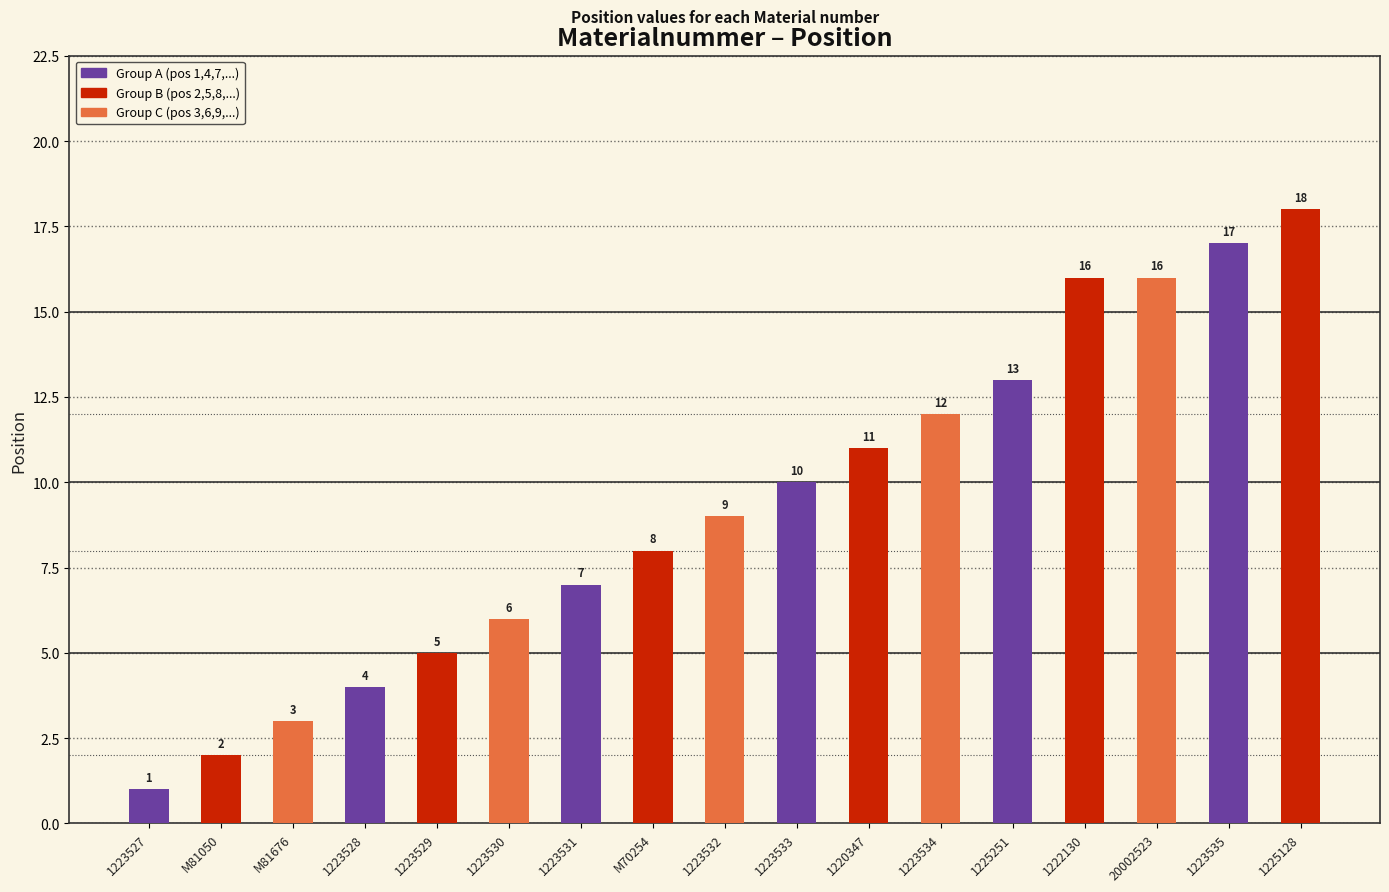

The chart shows a value of 5 at 1223535. True or false?

False